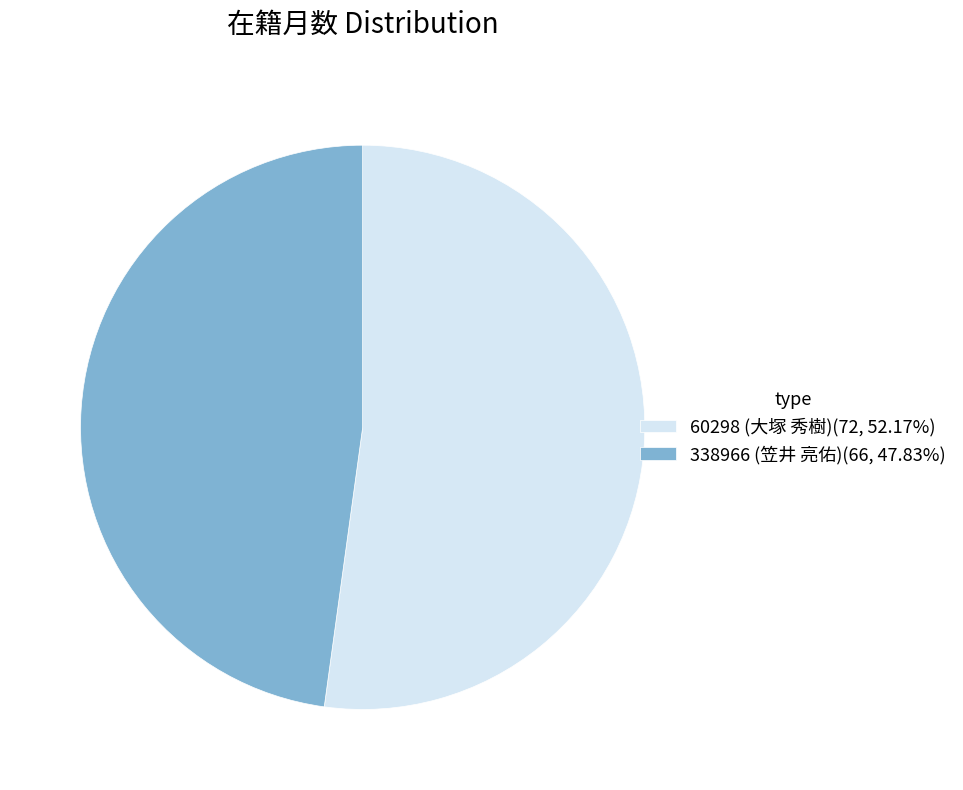

Approximately how many times larger is the value at 338966 (笠井 亮佑) compared to 60298 (大塚 秀樹)?

0.9